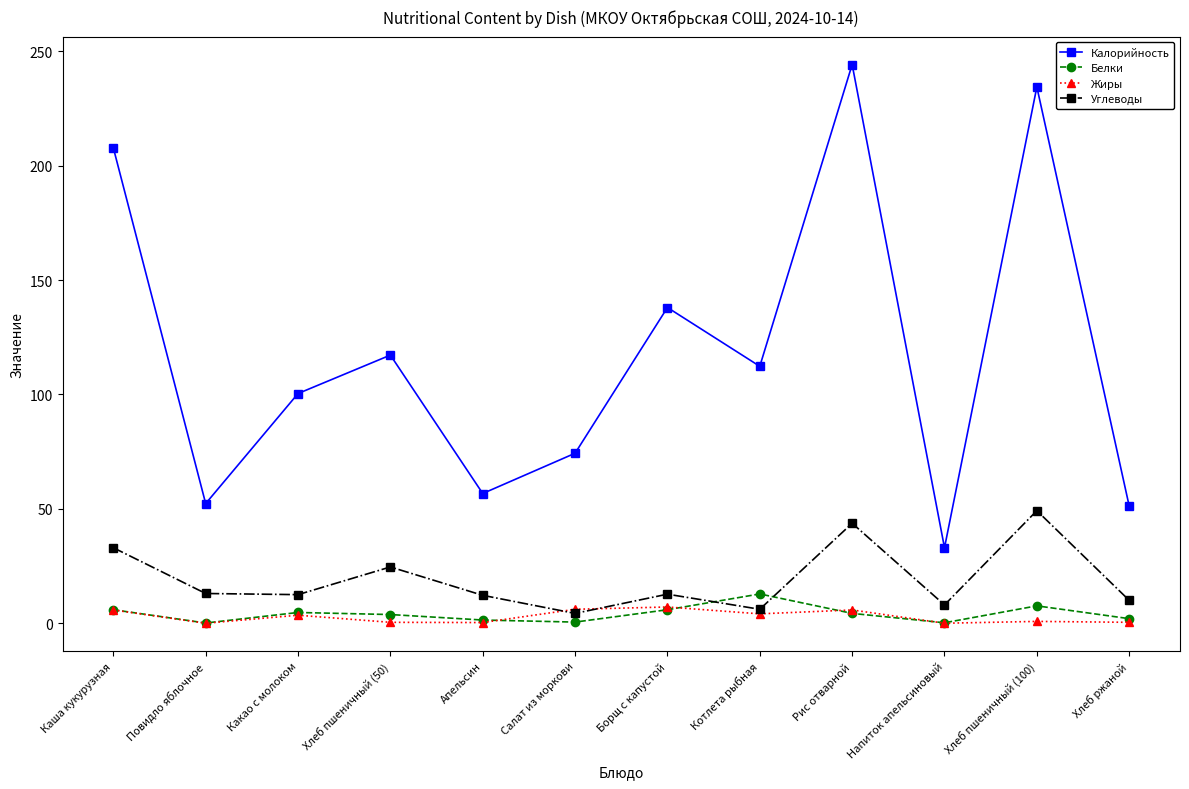

What position from the left is Рис отварной?

9